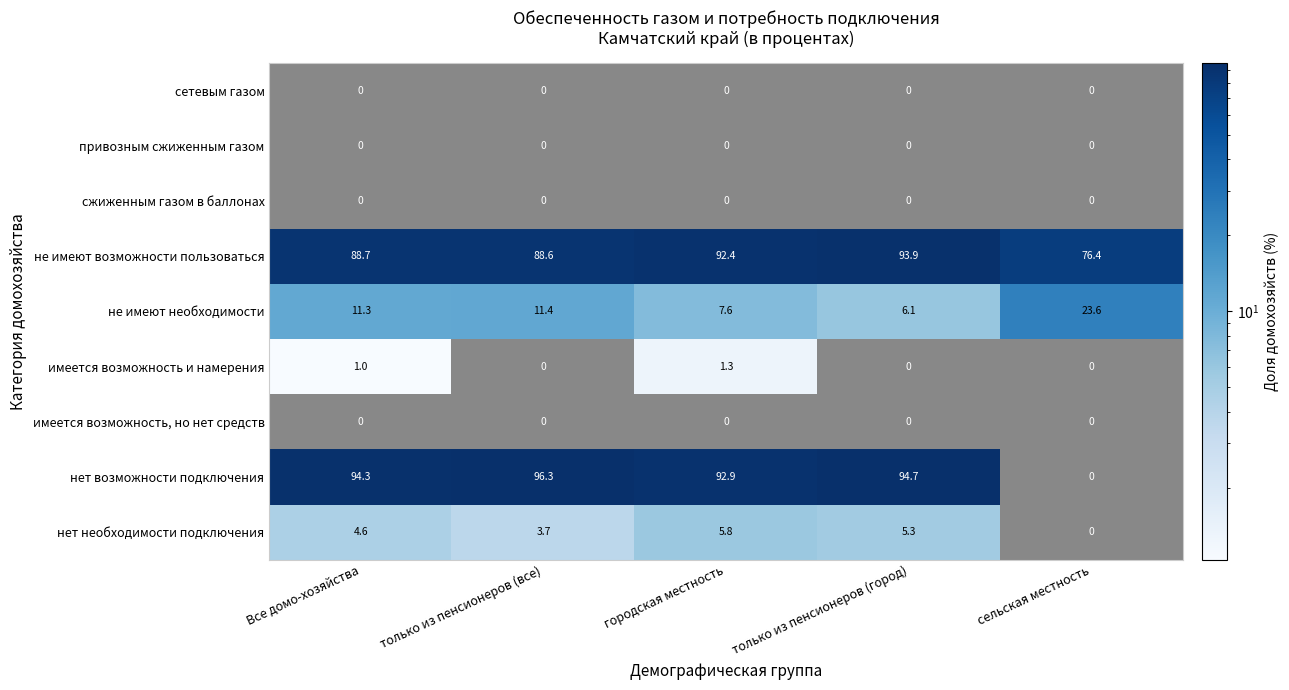

What is the average value of the не имеют возможности пользоваться series?

88.0